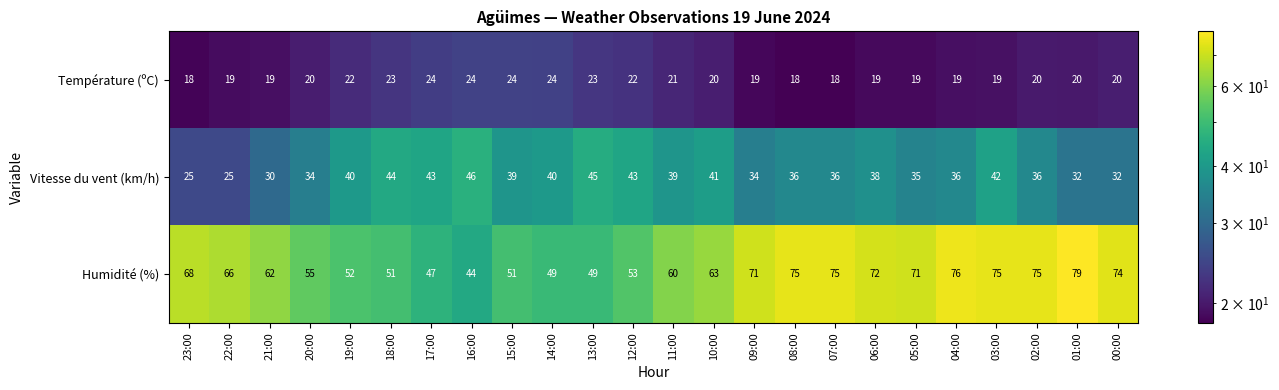

Which label corresponds to the largest value in the chart?

01:00